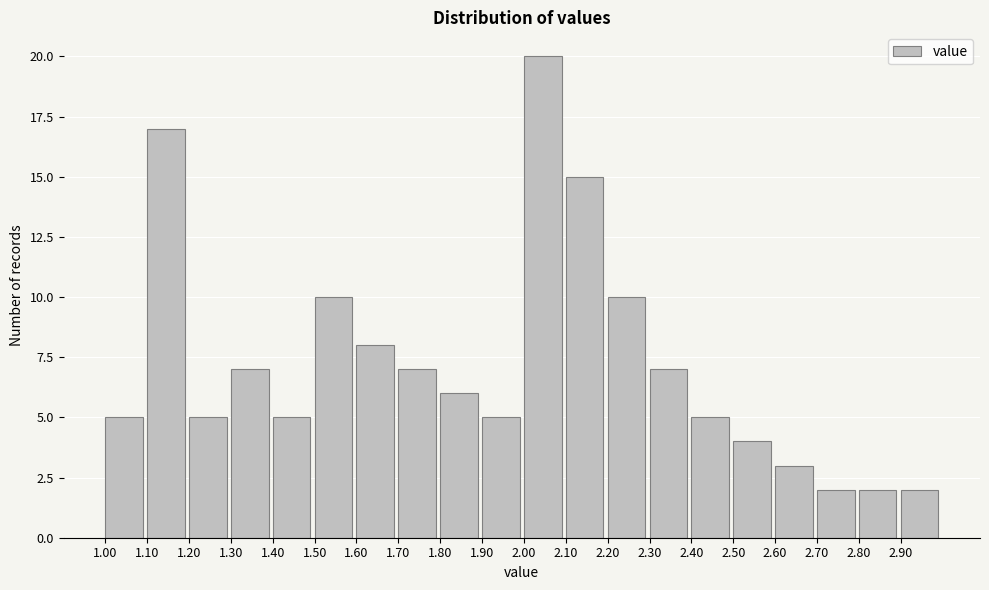

Reading left to right, list all the values displayed in this chart.

1.00=5	1.10=17	1.20=5	1.30=7	1.40=5	1.50=10	1.60=8	1.70=7	1.80=6	1.90=5	2.00=20	2.10=15	2.20=10	2.30=7	2.40=5	2.50=4	2.60=3	2.70=2	2.80=2	2.90=2